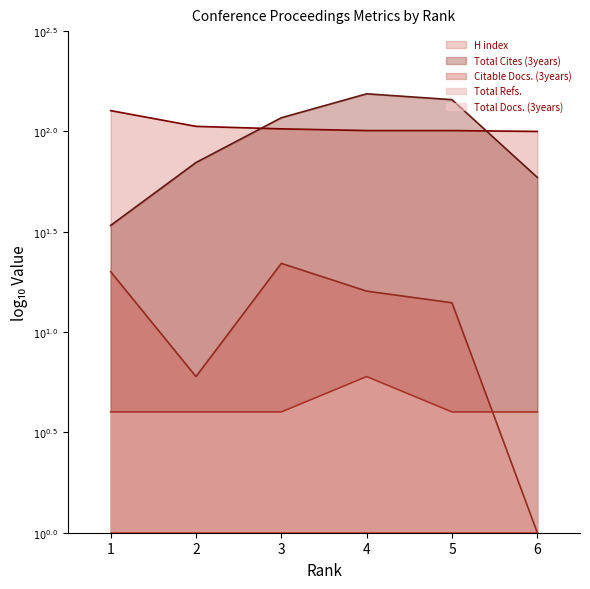

Where is Total Cites (3years) nearest to the value 1?

1